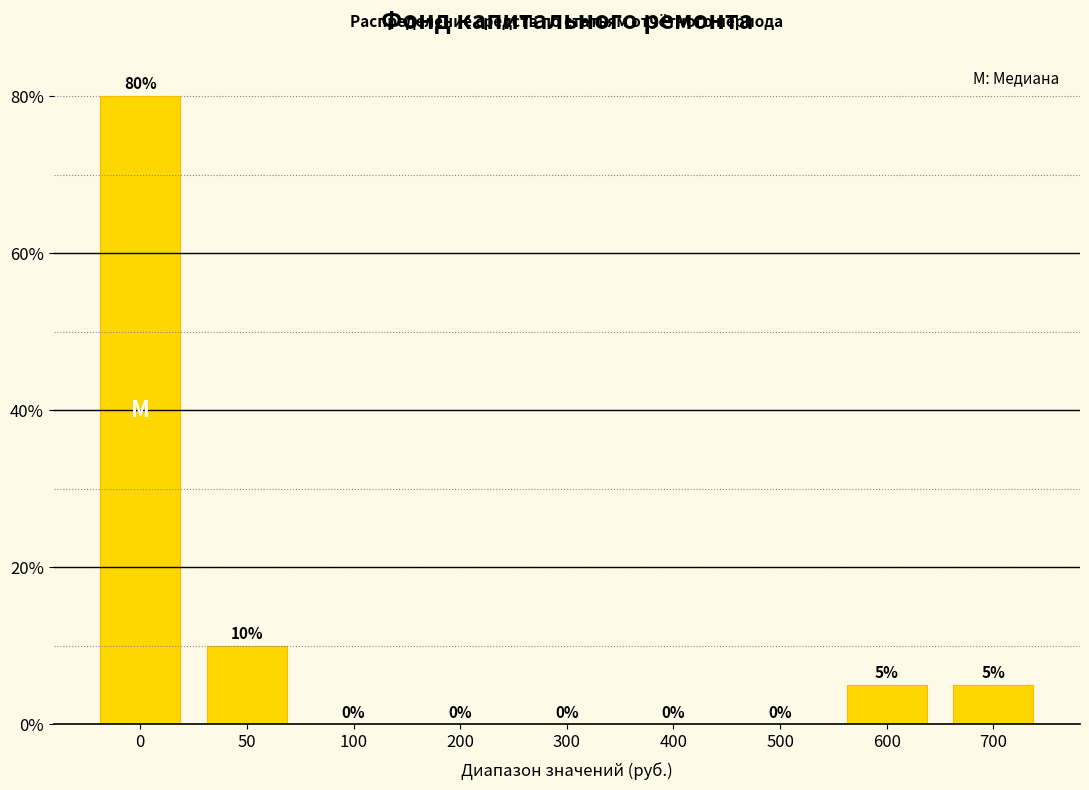

Reading left to right, extract all data points from this chart.

0=80	50=10	100=0	200=0	300=0	400=0	500=0	600=5	700=5